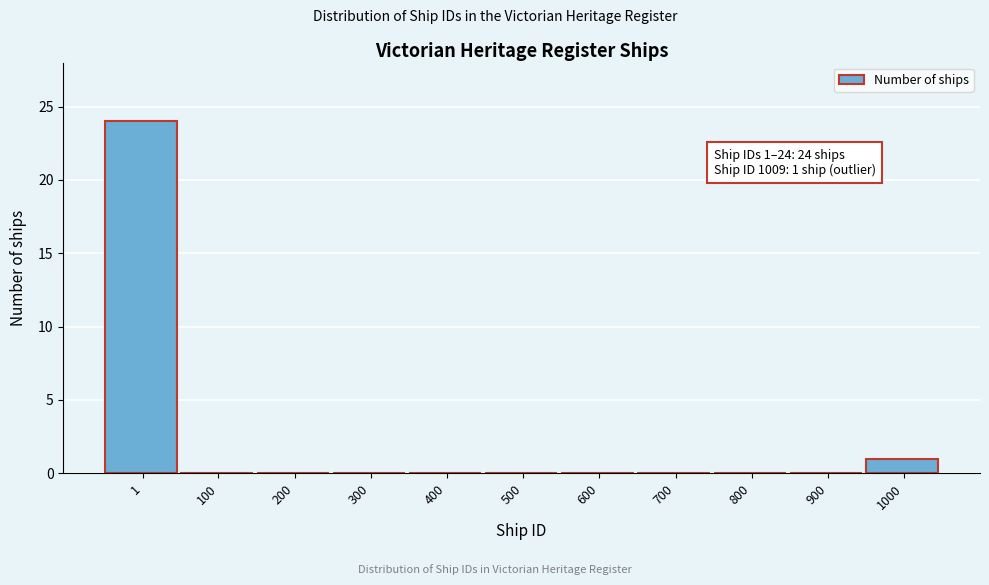

Reading left to right, transcribe all the data shown in this chart.

1=24	100=0	200=0	300=0	400=0	500=0	600=0	700=0	800=0	900=0	1000=1